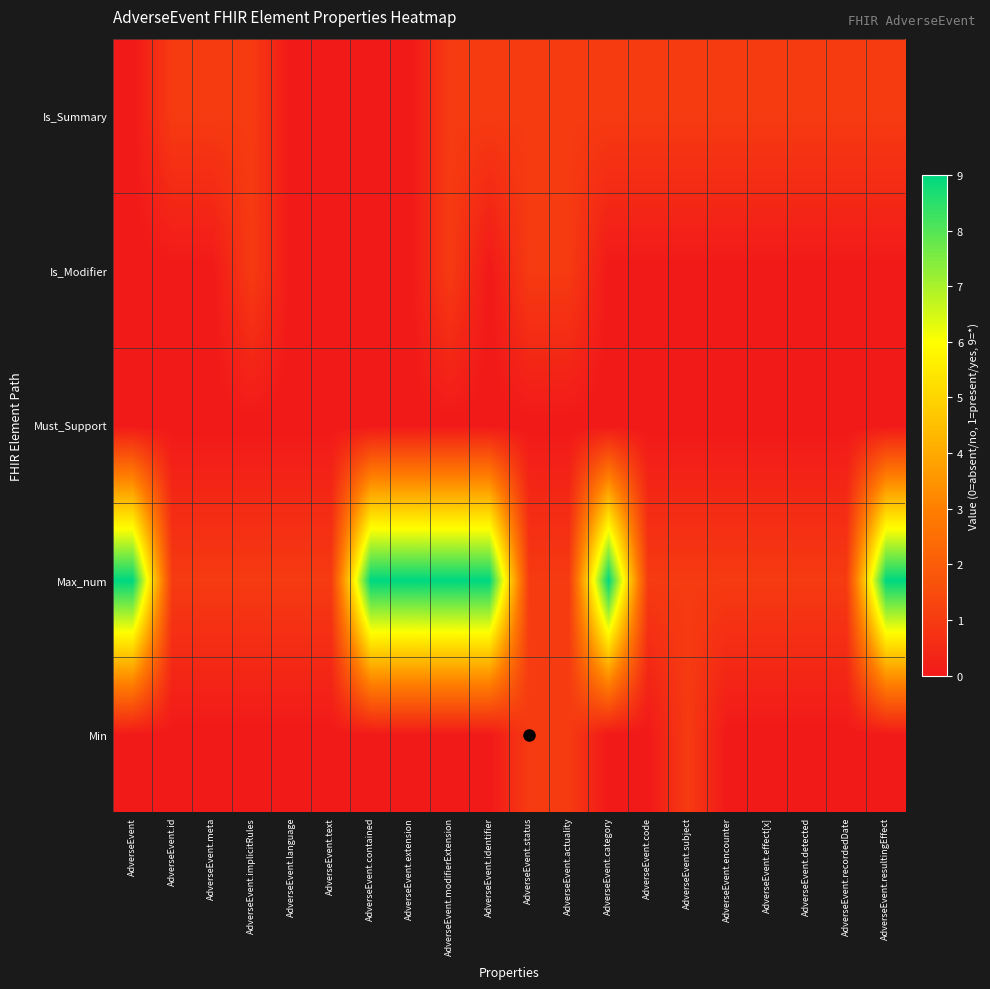

Which series changed the most between AdverseEvent.meta and AdverseEvent.effect[x]?

Min